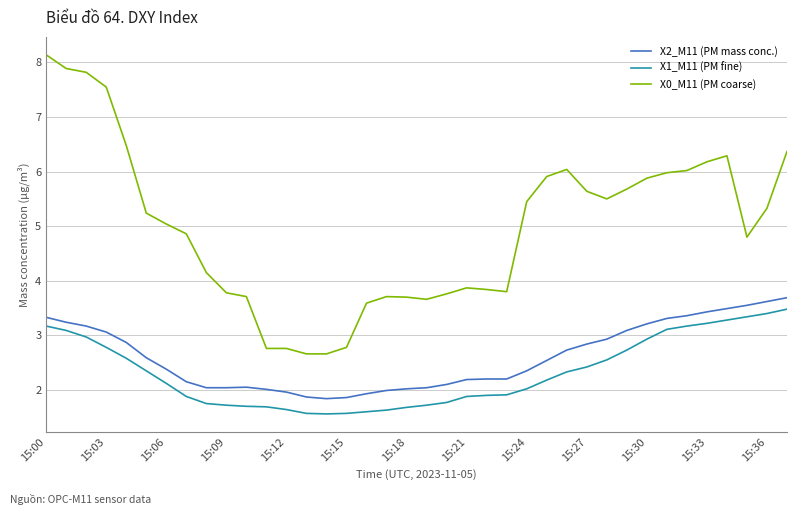

Which series has the widest spread of values?

X0_M11 (PM coarse)